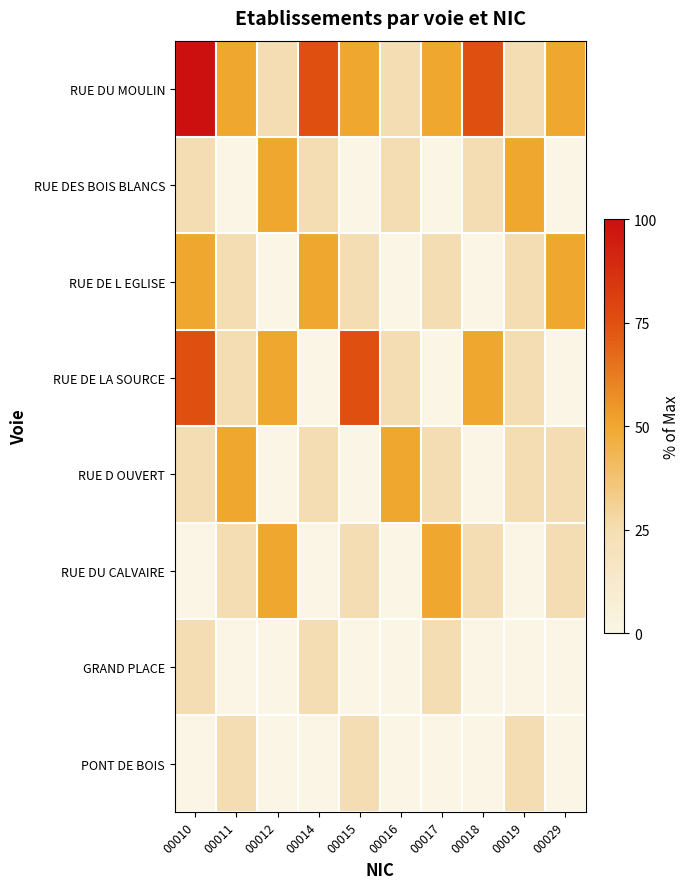

Which series has the largest range (max minus min)?

RUE DU MOULIN